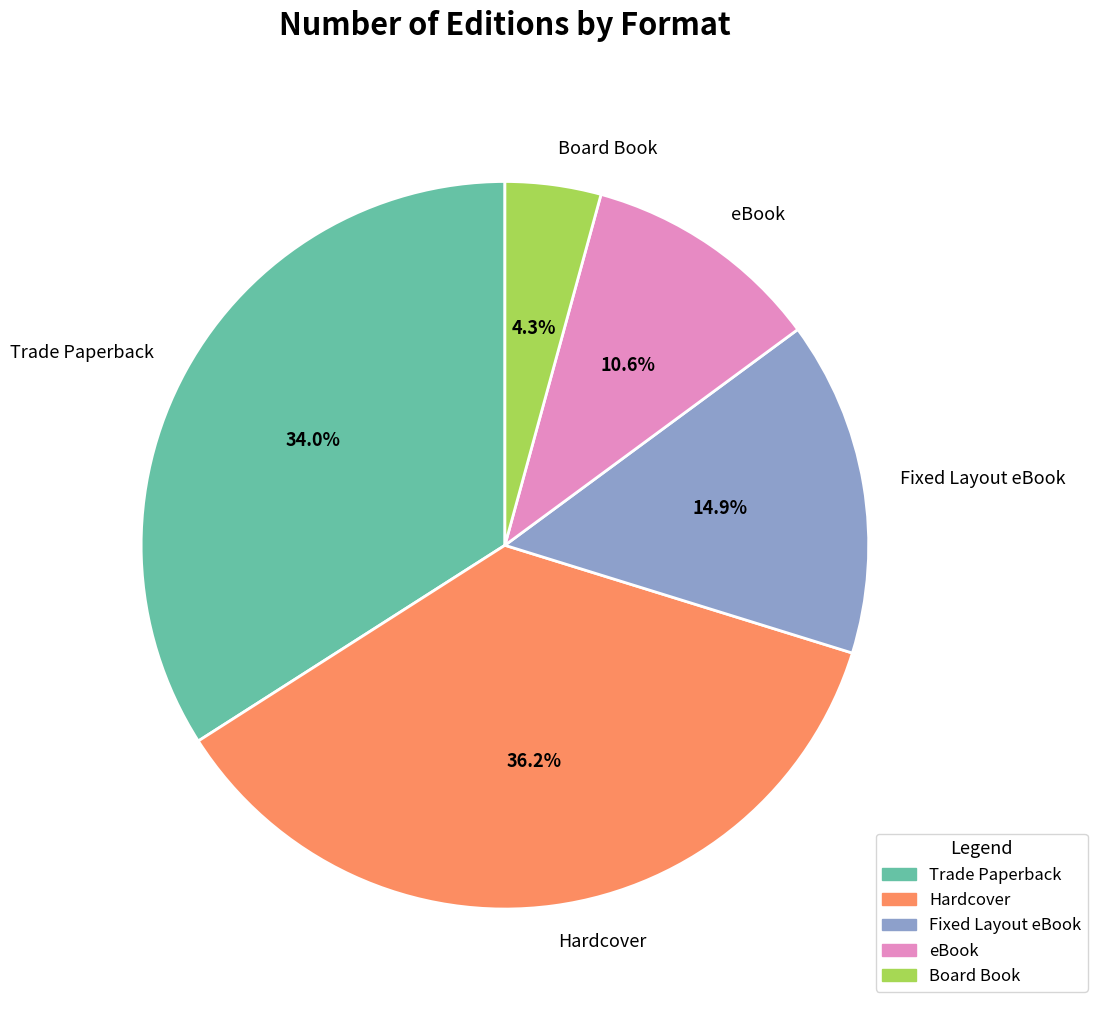

Approximately how many times larger is the value at eBook compared to Trade Paperback?

0.3